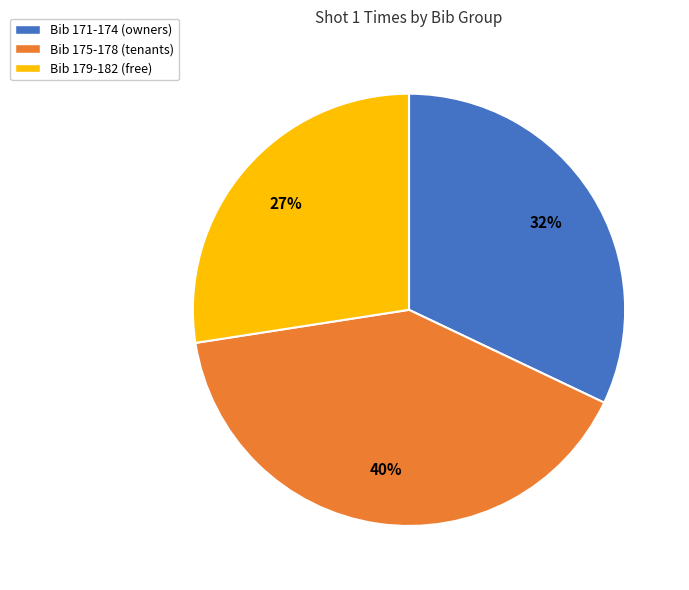

Between Bib 175-178 (tenants) and Bib 179-182 (free), which is larger?

Bib 175-178 (tenants)